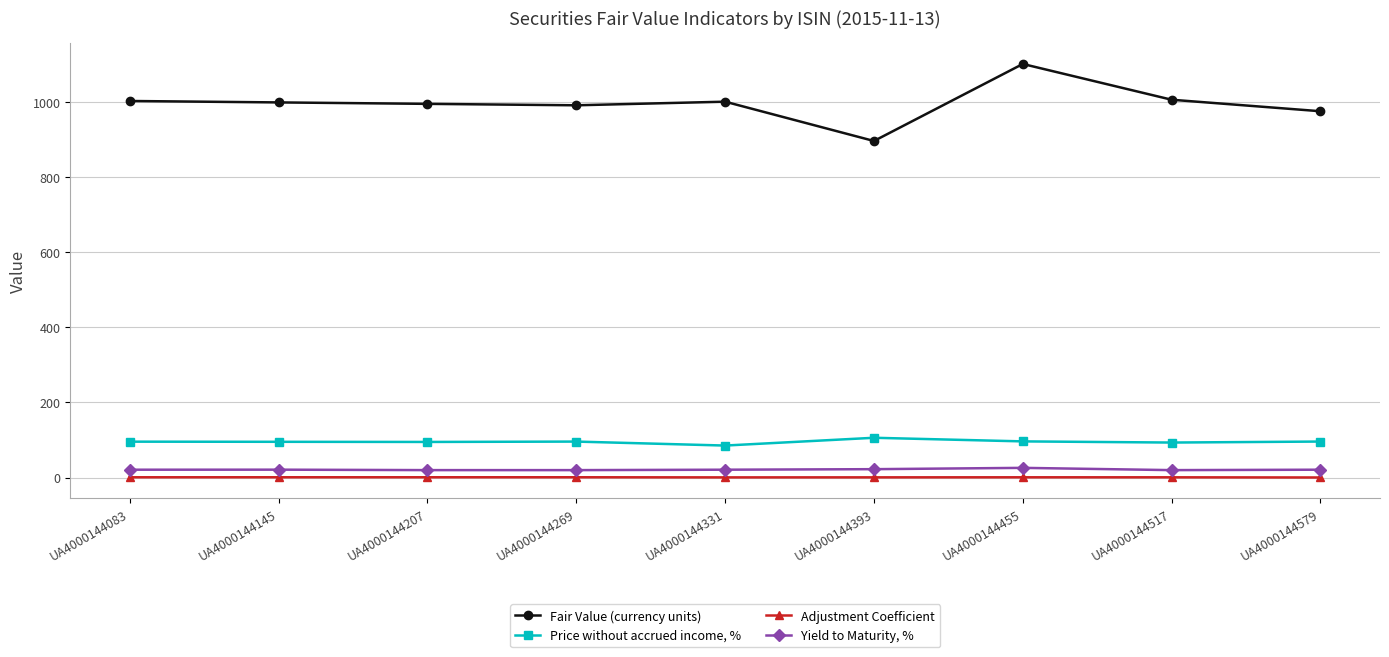

List the series in order of their peak value, lowest first.

Adjustment Coefficient, Yield to Maturity, %, Price without accrued income, %, Fair Value (currency units)